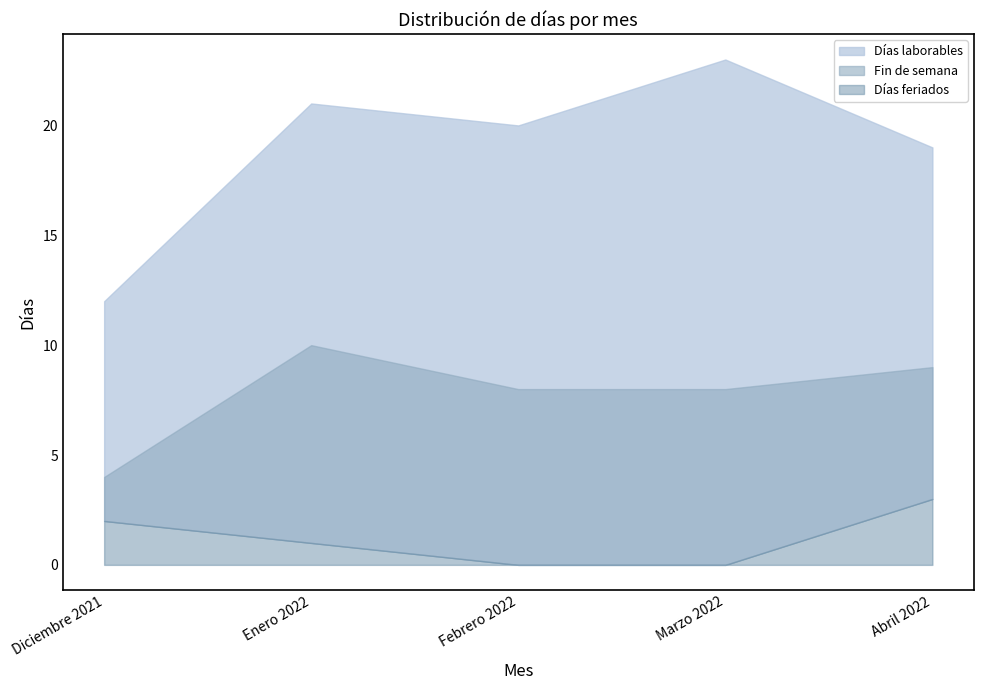

Reading right to left, transcribe all the data shown in this chart.

Días laborables: 19	23	20	21	12
Fin de semana: 9	8	8	10	4
Días feriados: 3	0	0	1	2